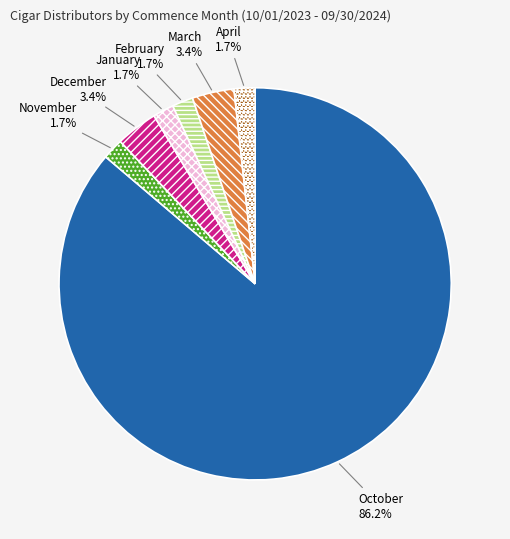

Between March and November, which is larger?

March